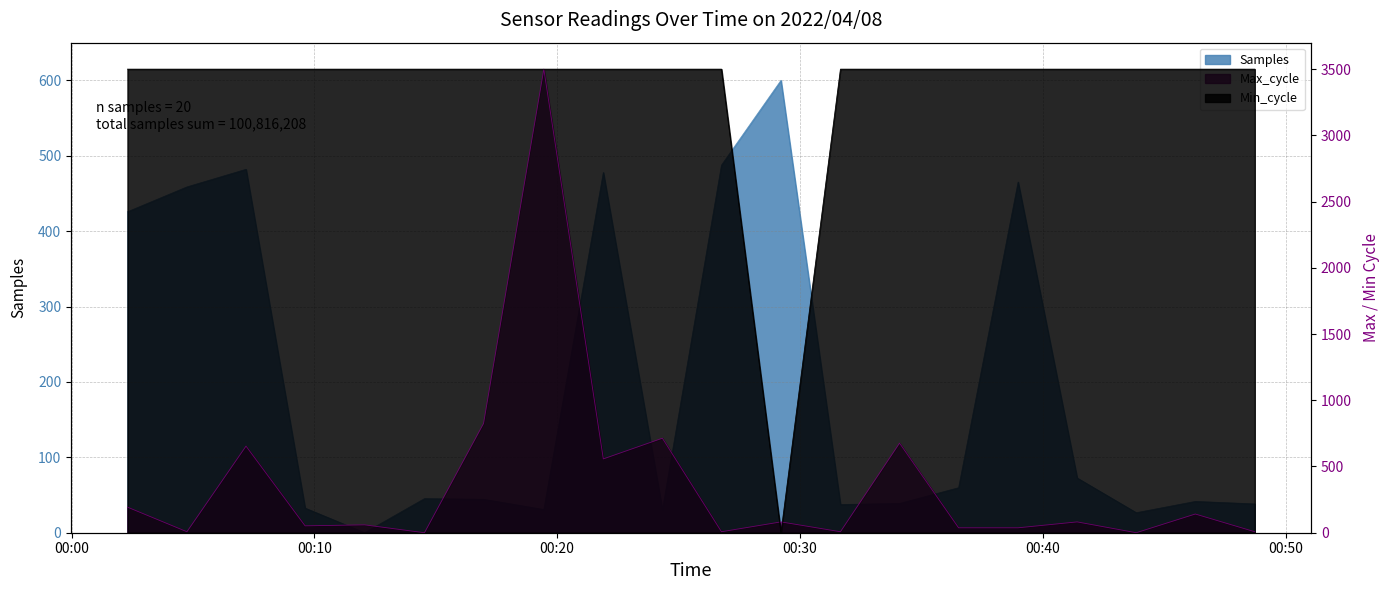

What is the label of the 14th point from the right?

2022/04/08 00:16:58